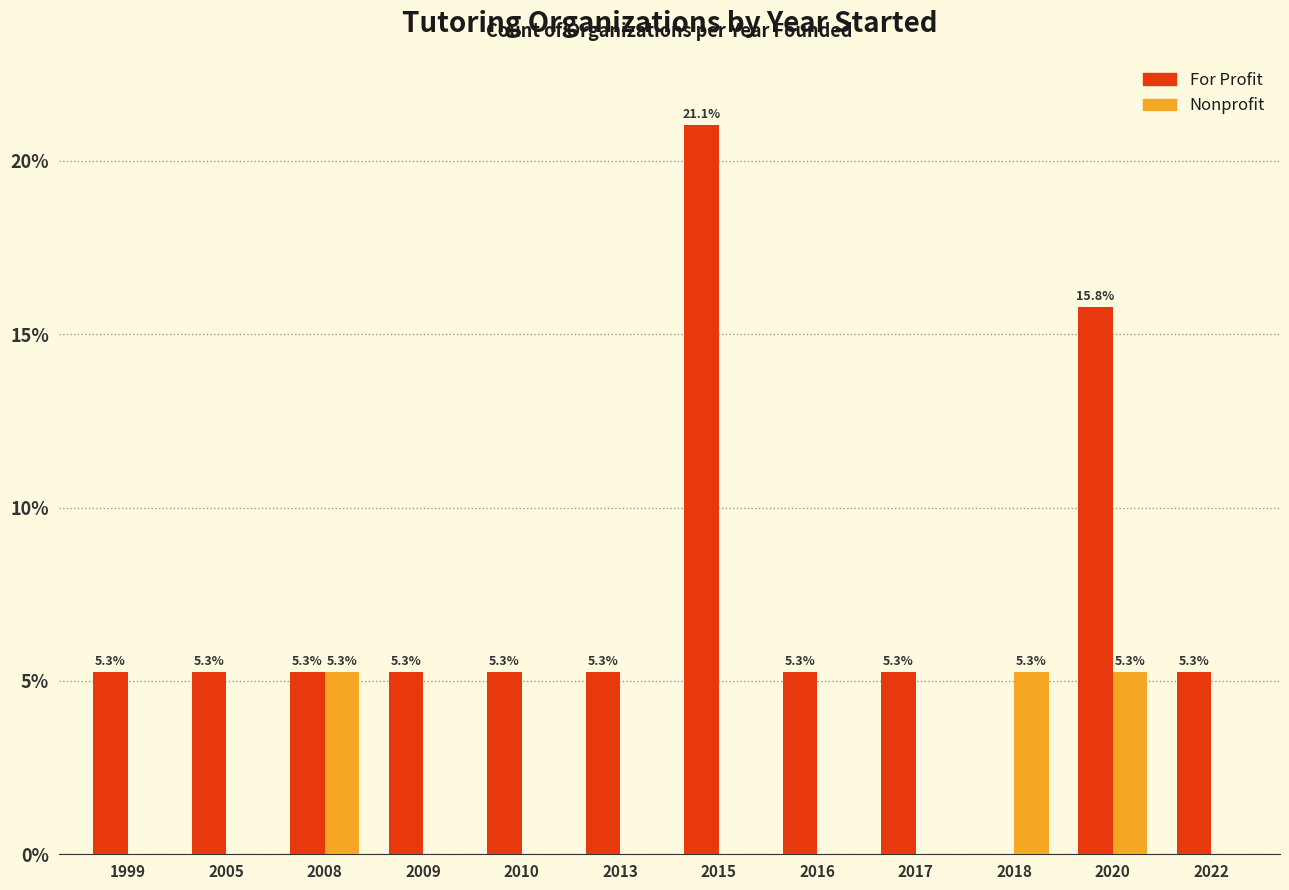

The value of For Profit at 2009 is 8.6. True or false?

False